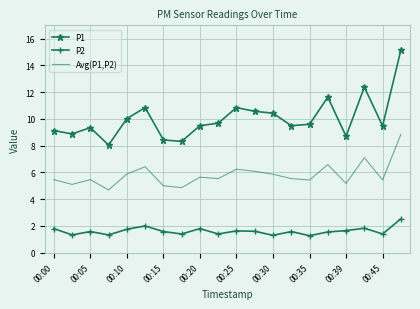

Rank the series by their maximum value, from highest to lowest.

P1, Avg(P1,P2), P2